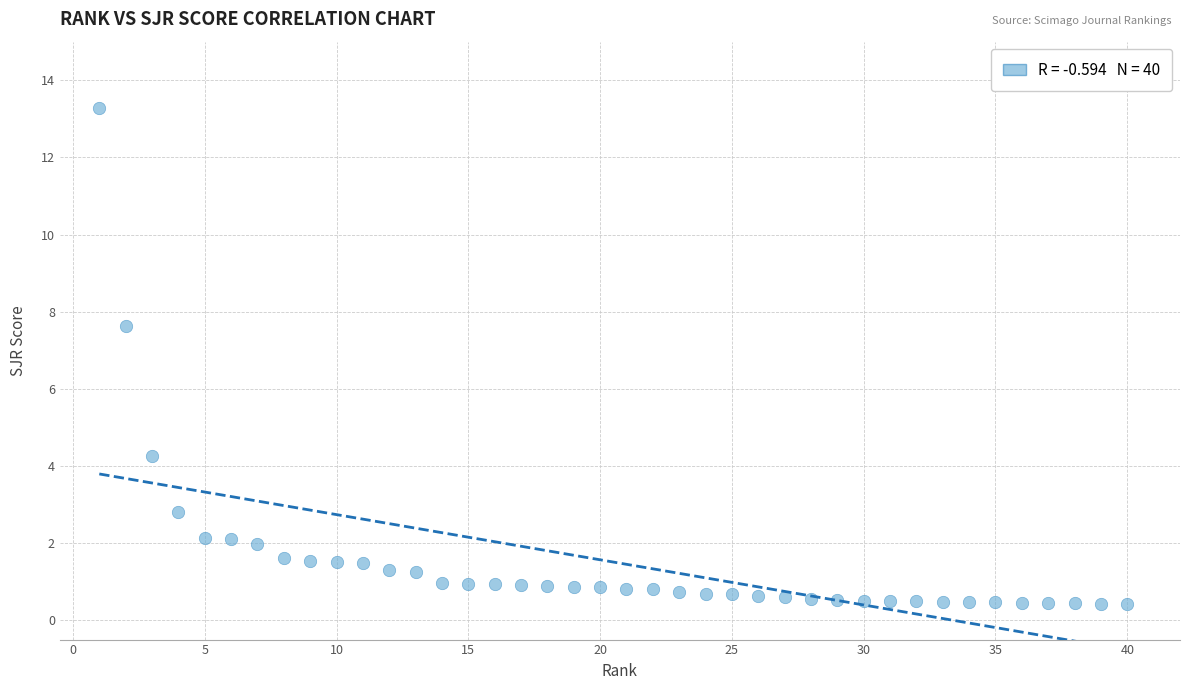

What is the range of Y values (max minus min)?

12.9